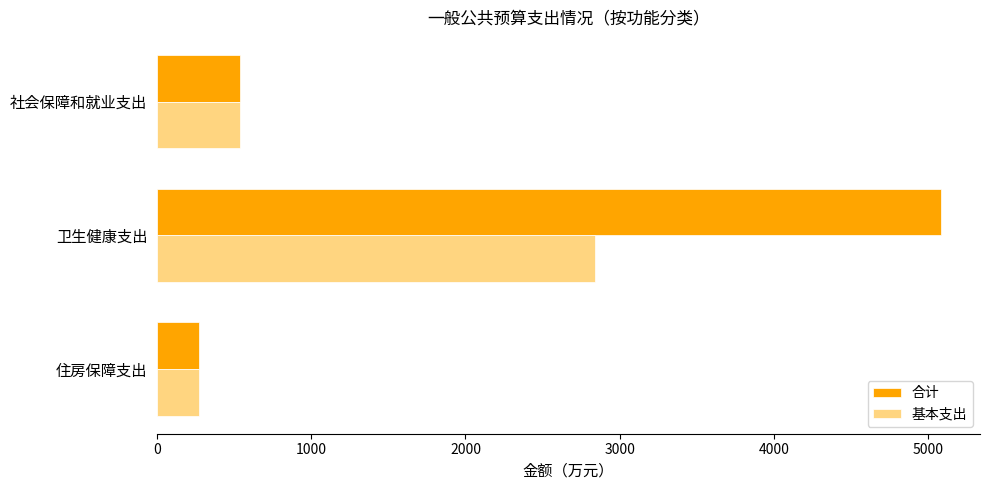

Is it true that 合计 equals 538.8 at 社会保障和就业支出?

True